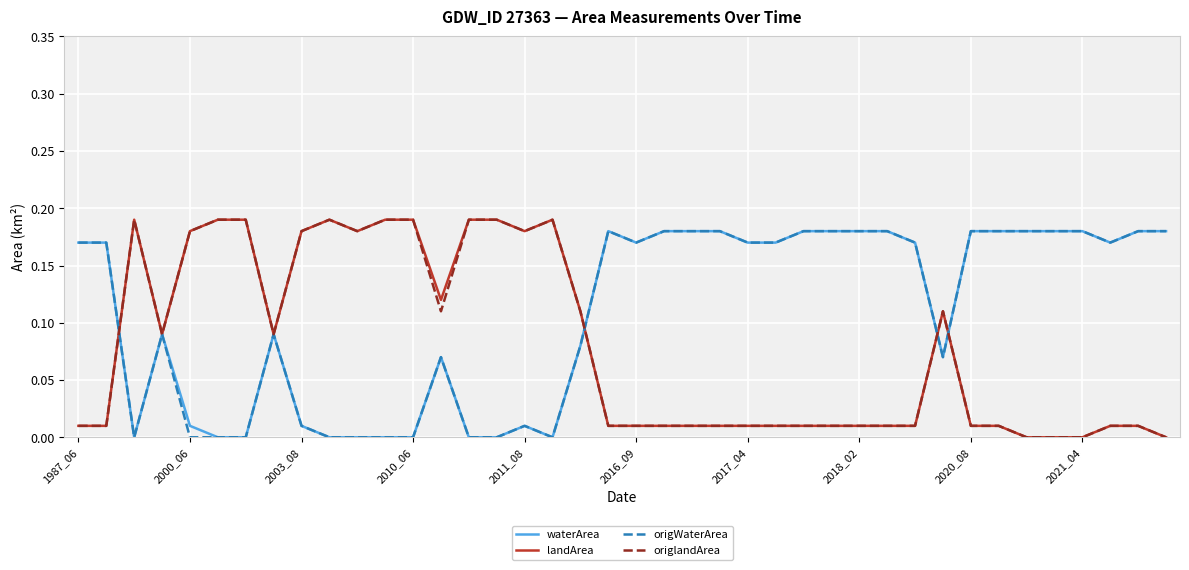

True or false: waterArea and origlandArea intersect in this chart.

True